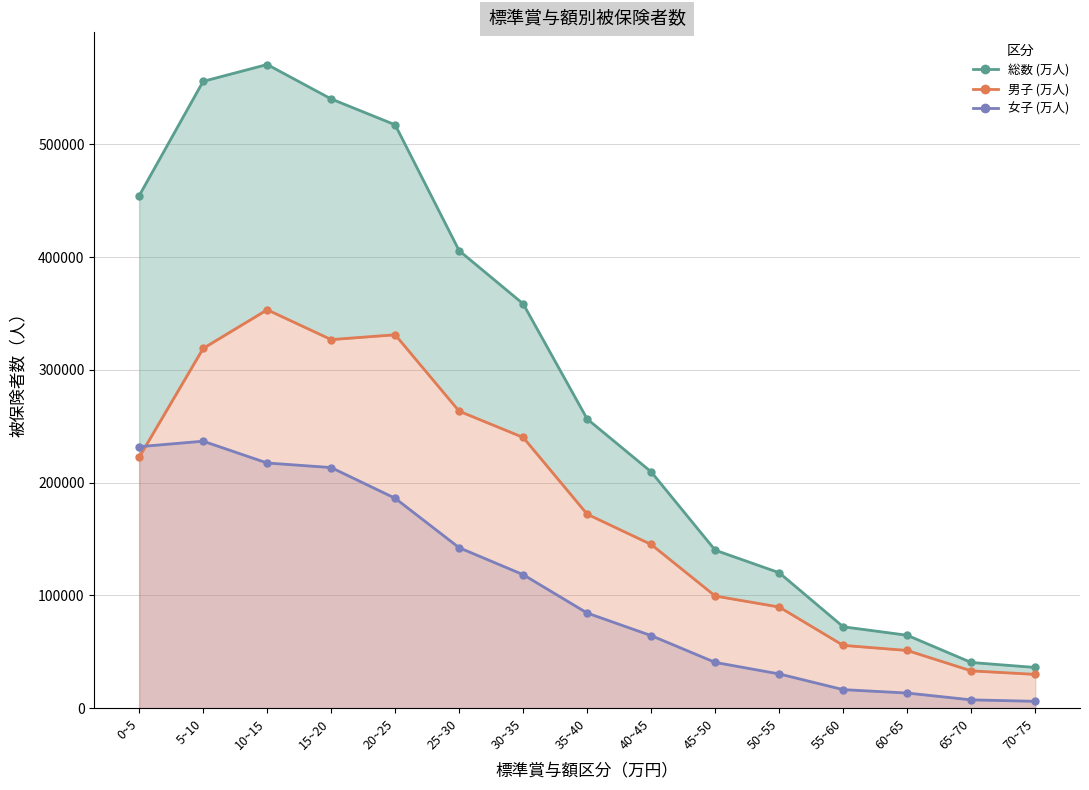

Read the 女子 (万人) value at 10~15, to the nearest 100.

217400